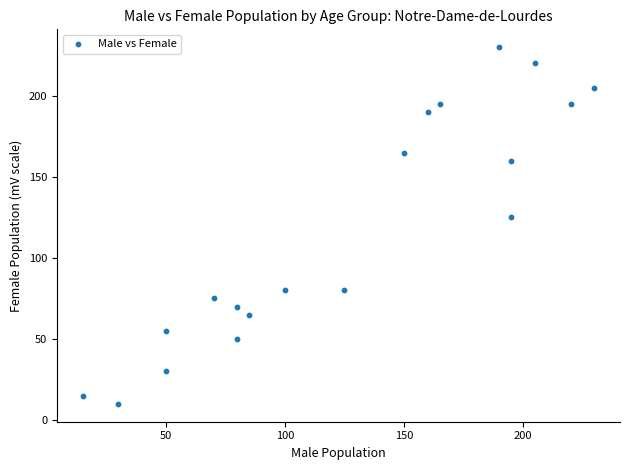

What Y value in the scatter plot is closest to 120?

125